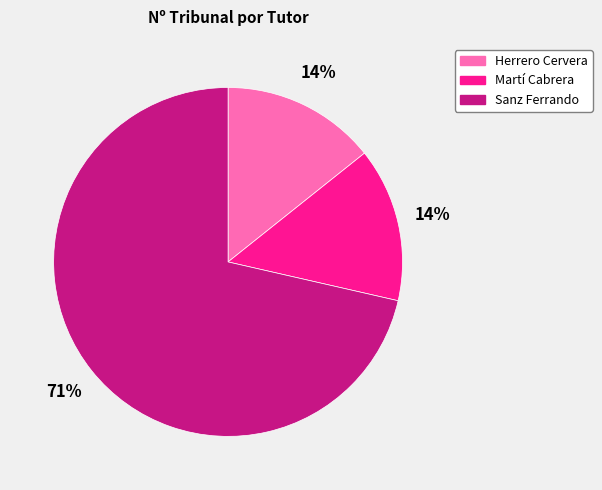

To the nearest percent, what portion does Martí Cabrera represent?

14%